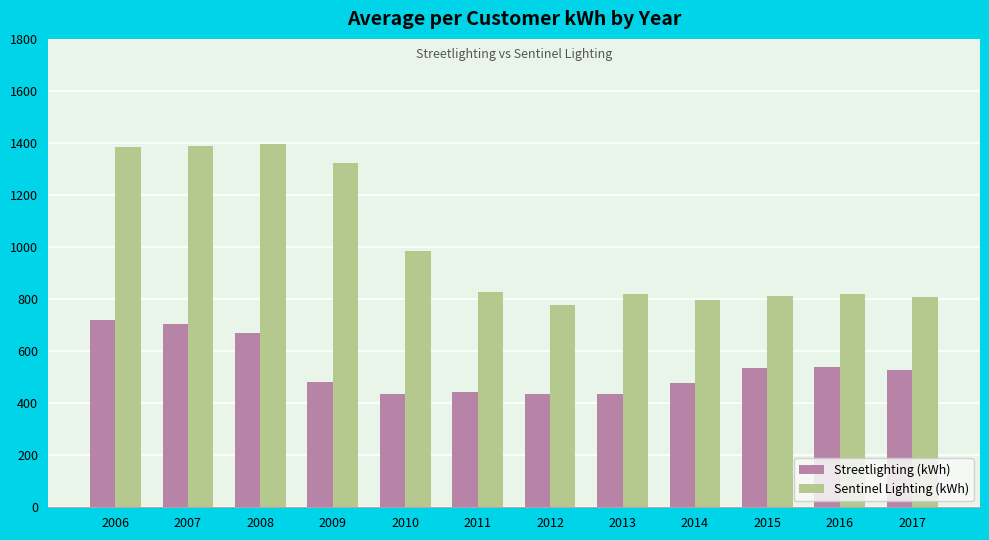

The value of Streetlighting (kWh) at 2013 is 254.1. True or false?

False